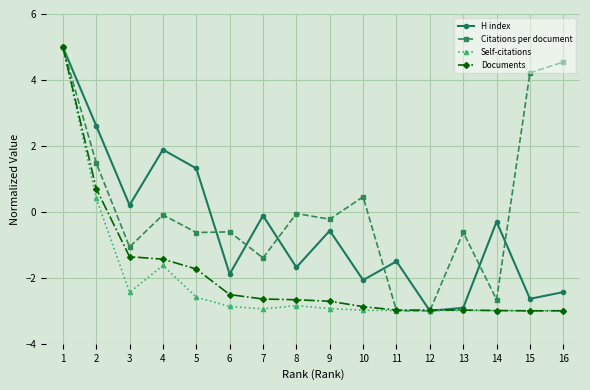

What is the value of the H index point at the 11th from the left?

-1.5